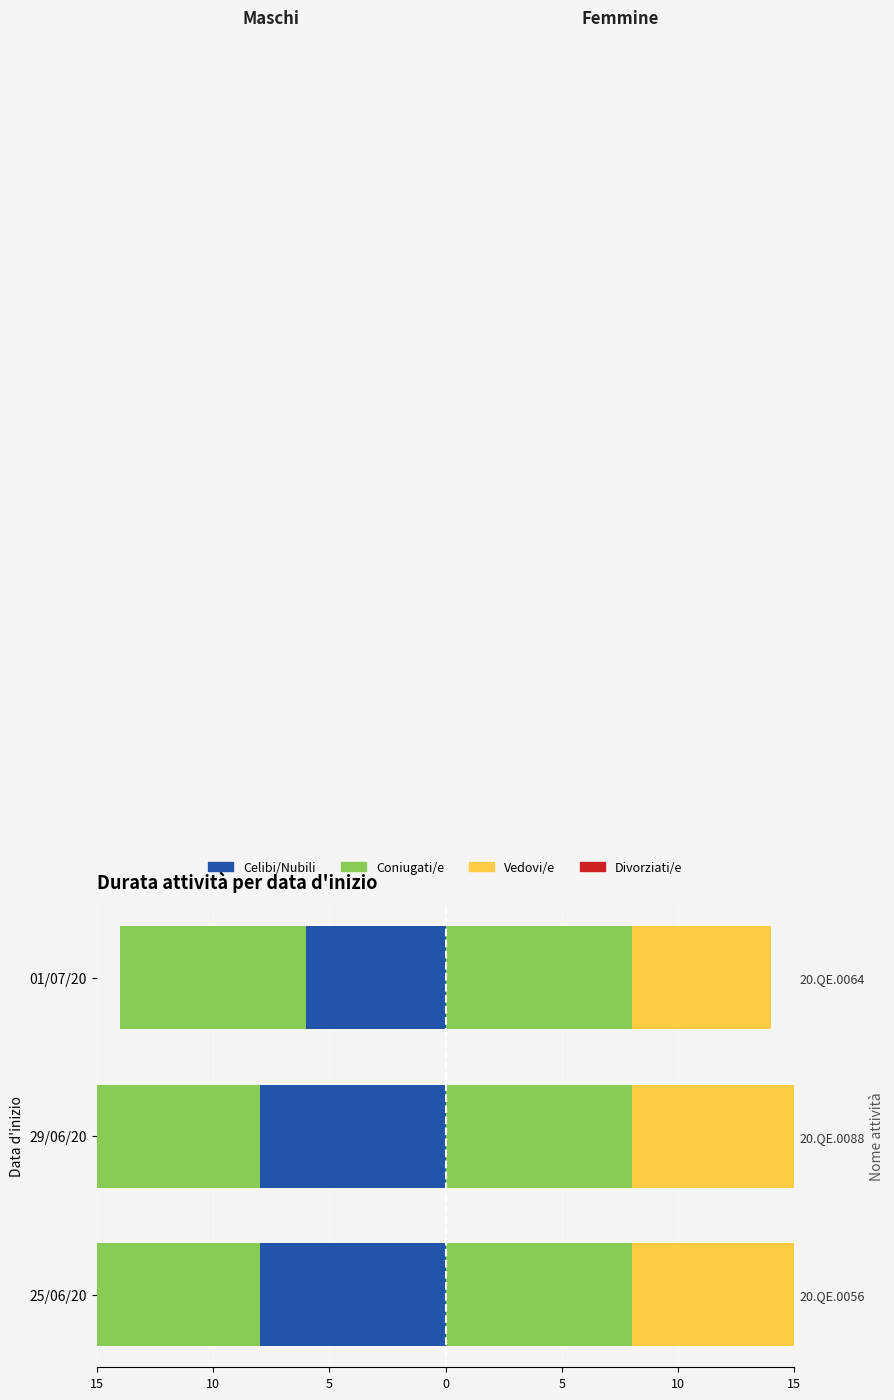

How many groups of bars are there?

3